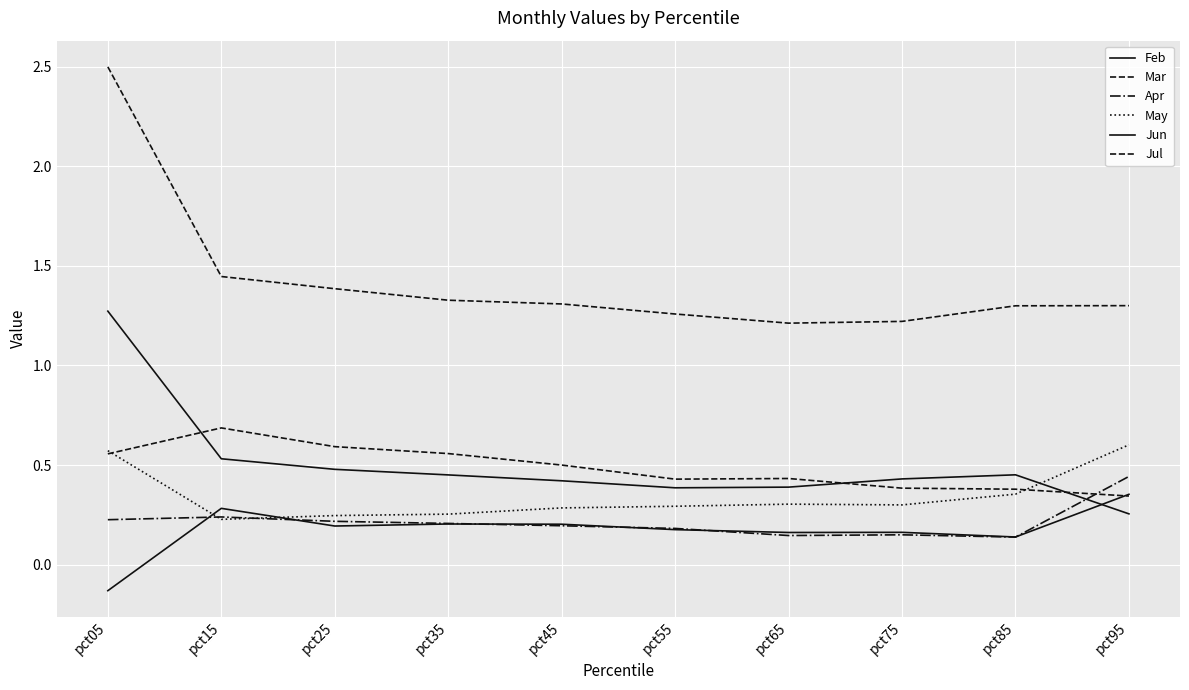

Reading left to right, extract all data points from this chart.

Feb: -0.1	0.3	0.2	0.2	0.2	0.2	0.2	0.2	0.1	0.4
Mar: 2.5	1.4	1.4	1.3	1.3	1.3	1.2	1.2	1.3	1.3
Apr: 0.2	0.2	0.2	0.2	0.2	0.2	0.1	0.2	0.1	0.4
May: 0.6	0.2	0.2	0.3	0.3	0.3	0.3	0.3	0.4	0.6
Jun: 1.3	0.5	0.5	0.5	0.4	0.4	0.4	0.4	0.5	0.3
Jul: 0.6	0.7	0.6	0.6	0.5	0.4	0.4	0.4	0.4	0.3